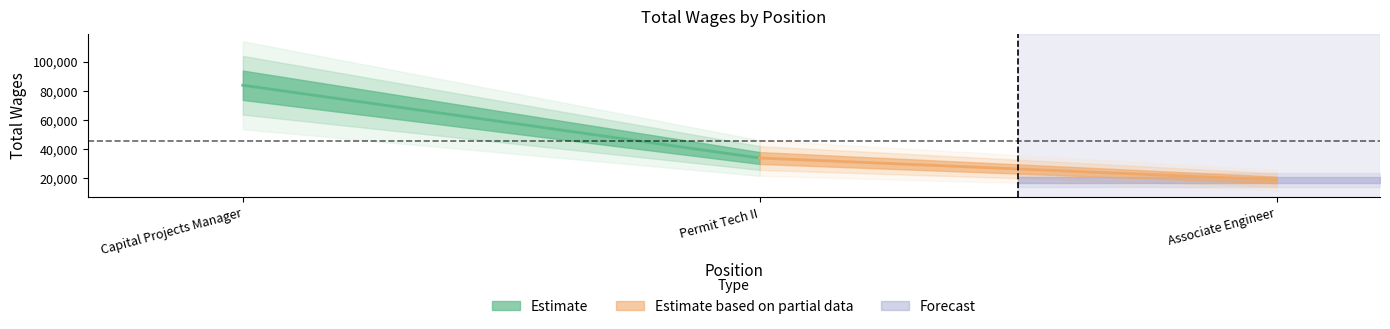

Reading right to left, transcribe all the data shown in this chart.

18935	33982	83894